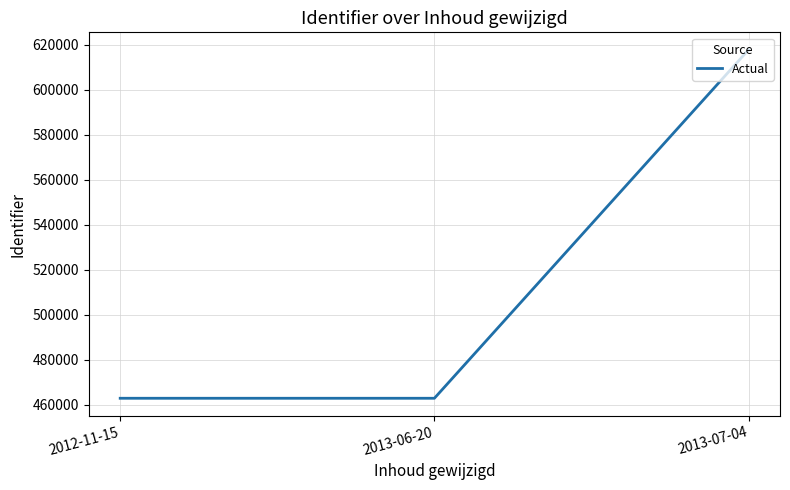

What is the ratio of the value at 2013-06-20 to the value at 2013-07-04?

0.7